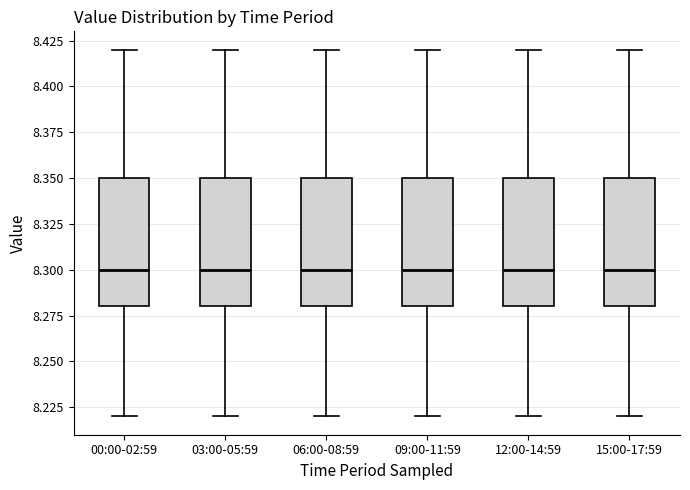

Reading left to right, transcribe this box plot: for each box, give where its median line is, the range the box spans, and where its two whiskers end, as read against the y-axis. The values are not printed on the chart, so give them approximately, as read against the axis.

00:00-02:59: median 8.30, box 8.28 to 8.35, whiskers 8.22 to 8.42
03:00-05:59: median 8.30, box 8.28 to 8.35, whiskers 8.22 to 8.42
06:00-08:59: median 8.30, box 8.28 to 8.35, whiskers 8.22 to 8.42
09:00-11:59: median 8.30, box 8.28 to 8.35, whiskers 8.22 to 8.42
12:00-14:59: median 8.30, box 8.28 to 8.35, whiskers 8.22 to 8.42
15:00-17:59: median 8.30, box 8.28 to 8.35, whiskers 8.22 to 8.42